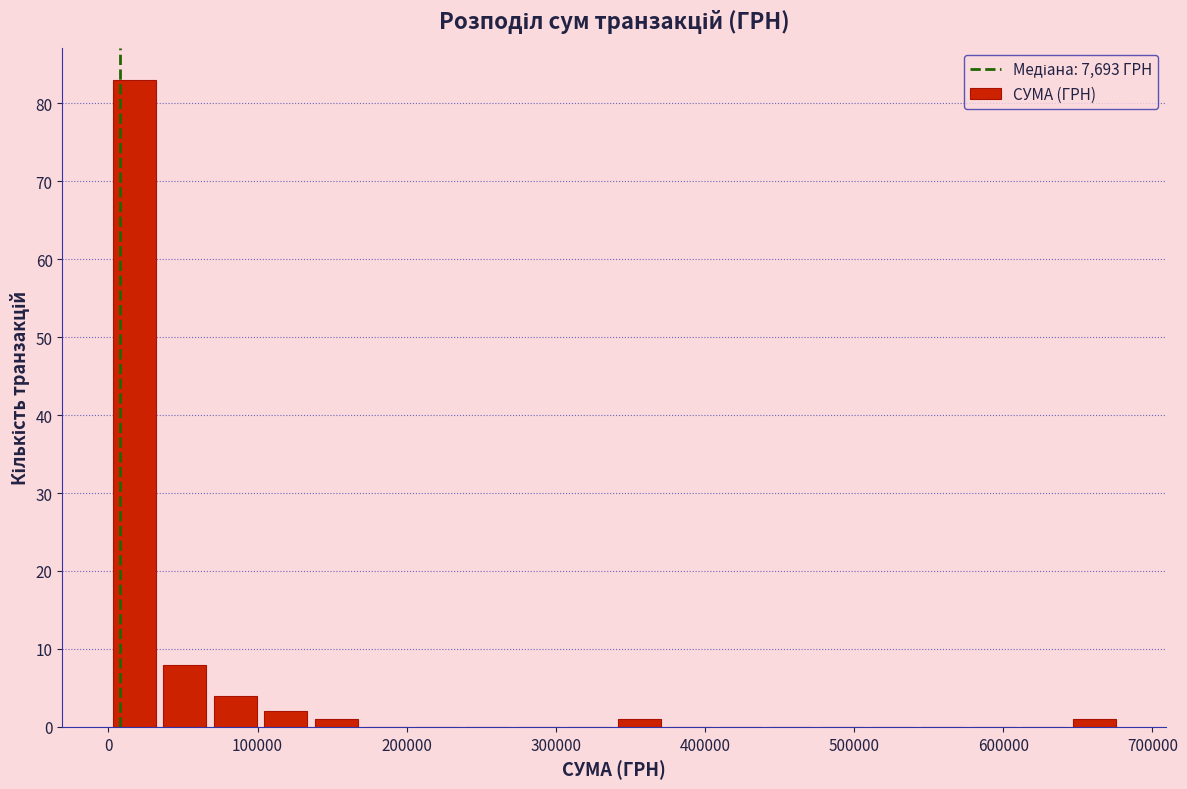

Read against the x-axis, roughly where is the centre of the tallest bar?

20000